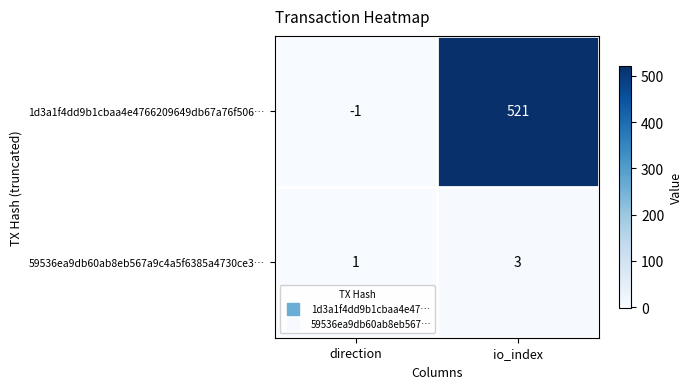

What is the difference between the highest and lowest values at io_index?

518